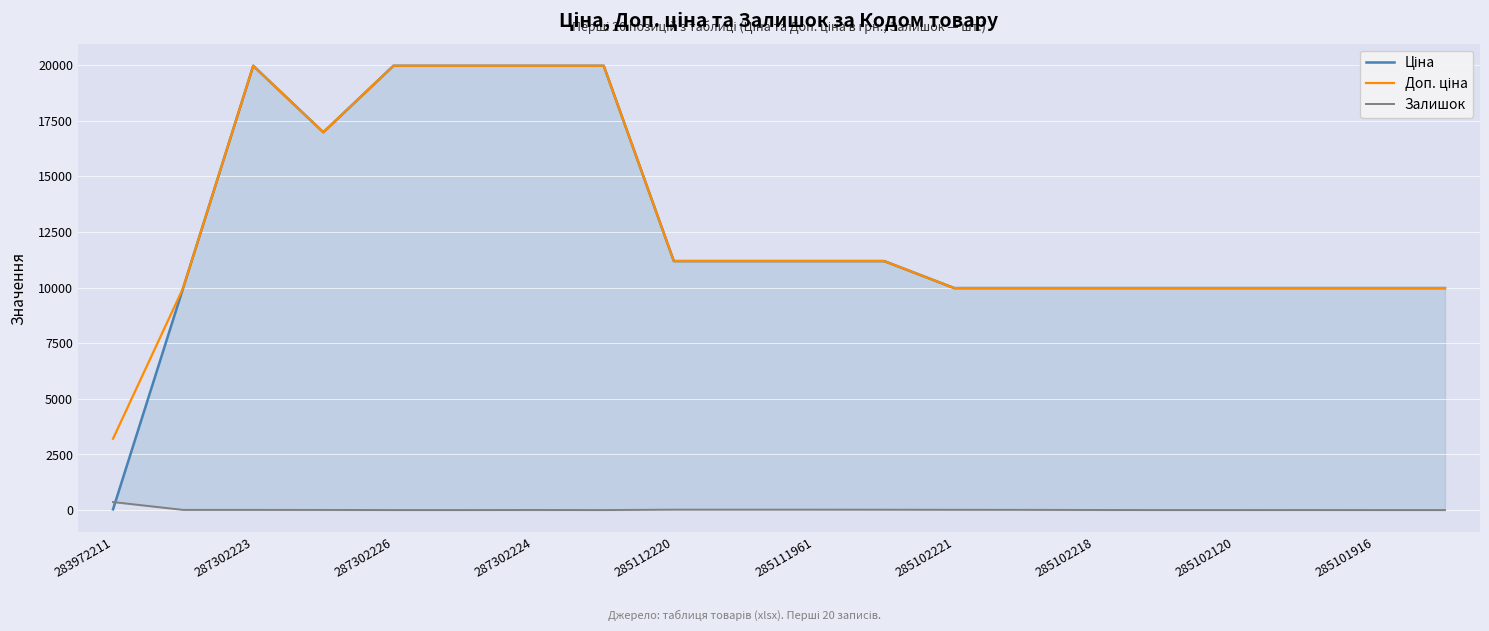

At 287302224, list the series in order from largest to smallest.

Ціна, Доп. ціна, Залишок